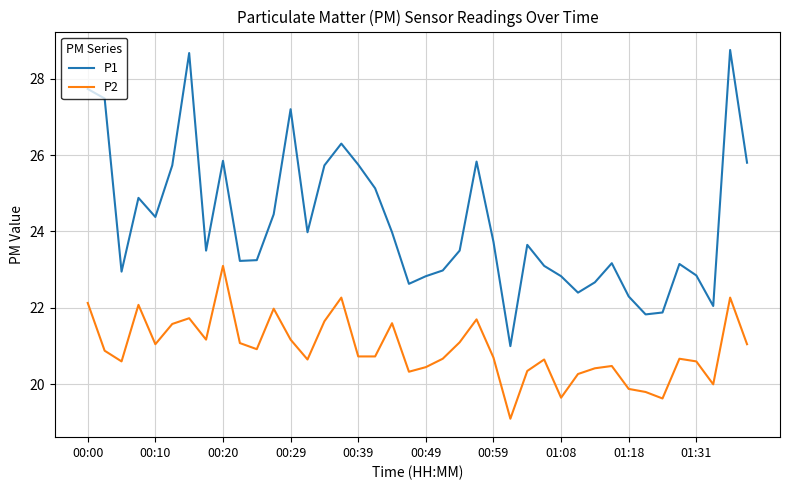

List the series in order of their peak value, highest first.

P1, P2